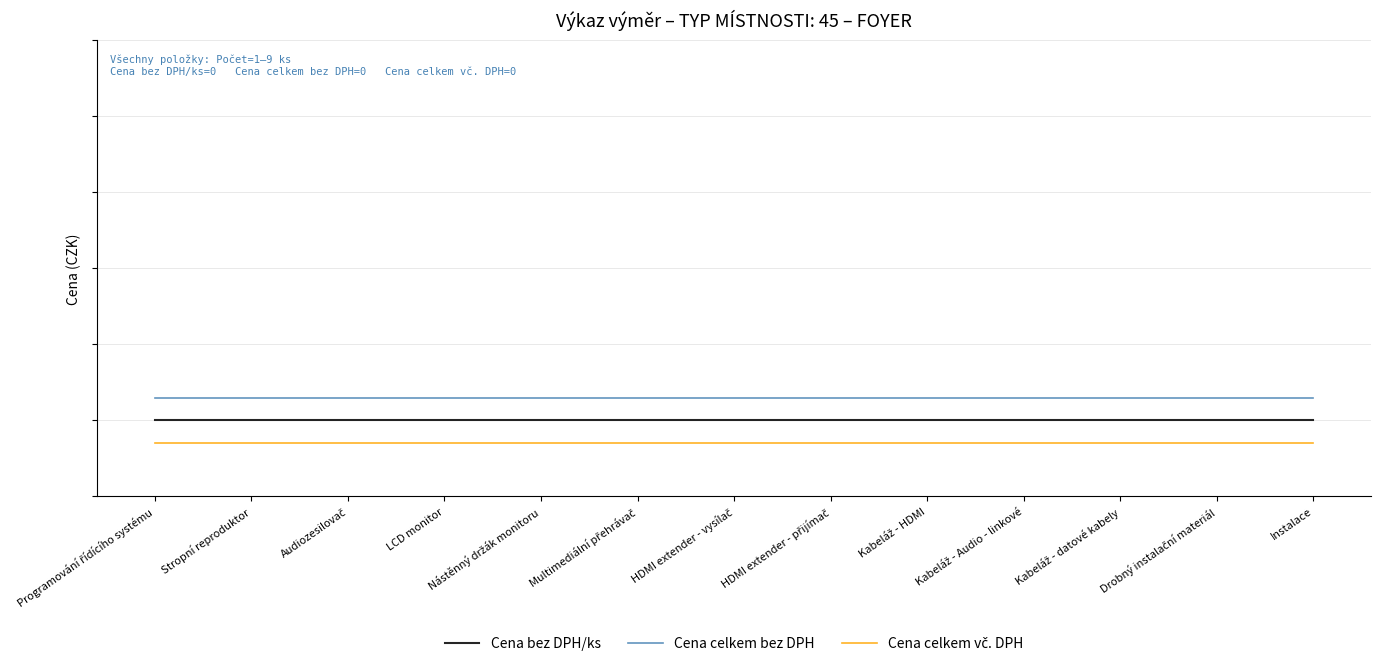

How many lines are shown in the chart?

3